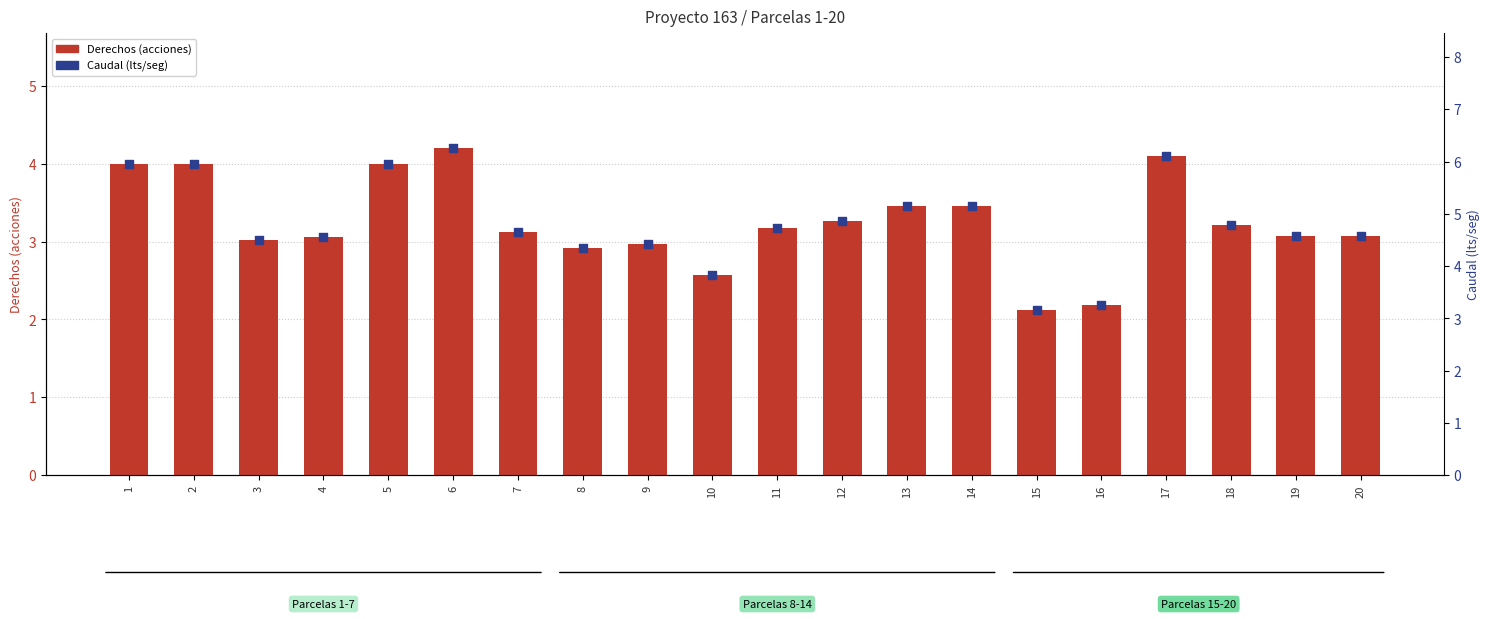

Which series reaches the minimum Y coordinate?

Derechos (acciones)